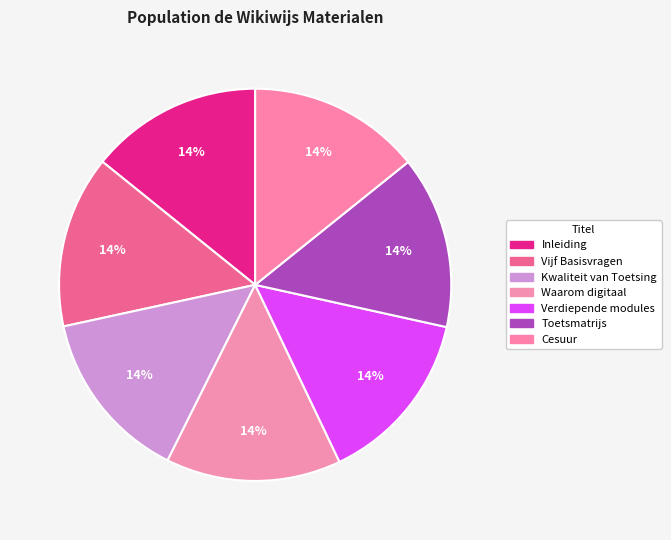

Is there a majority slice in this chart?

No